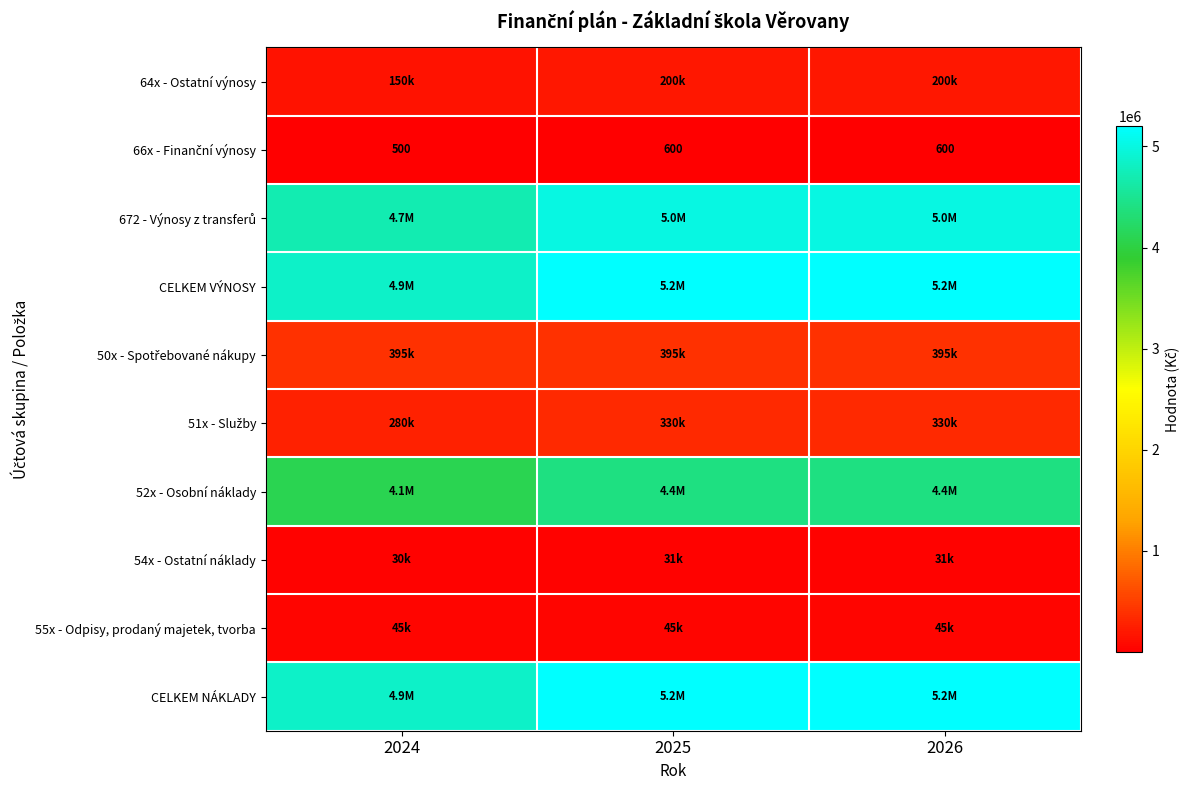

What is the average value of the 51x - Služby series?

313333